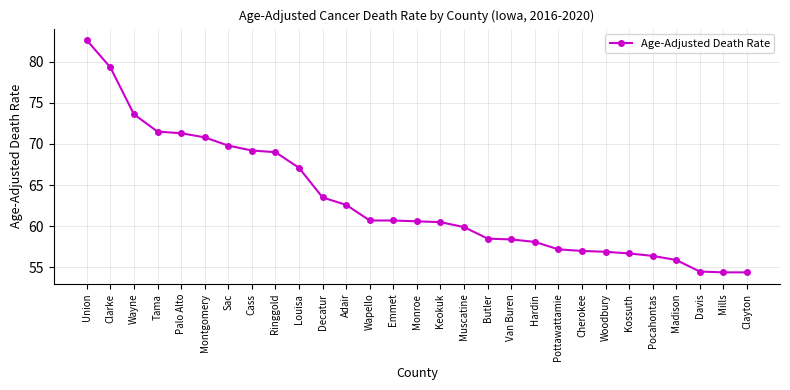

The chart shows a value of 57.0 at Cherokee. True or false?

True